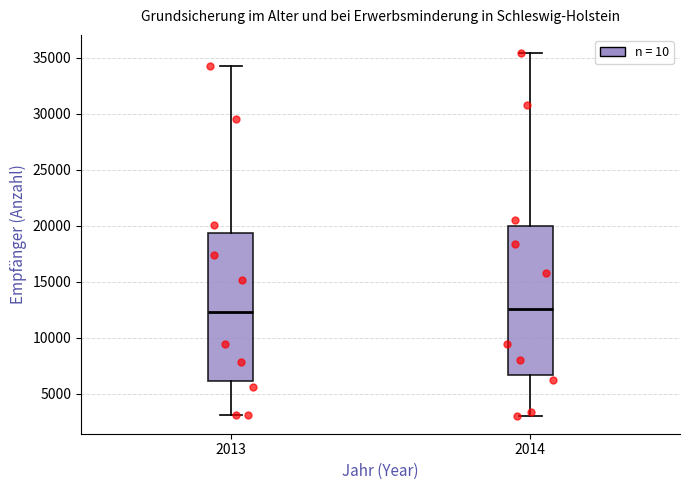

Reading left to right, read every box against the y-axis: the position of its median line, the range the box covers, and the ends of its whiskers. The values are not printed on the chart, so give them approximately, as read against the axis.

2013: median 12500, box 6000 to 19500, whiskers 3000 to 34000
2014: median 12500, box 6500 to 20000, whiskers 3000 to 35500